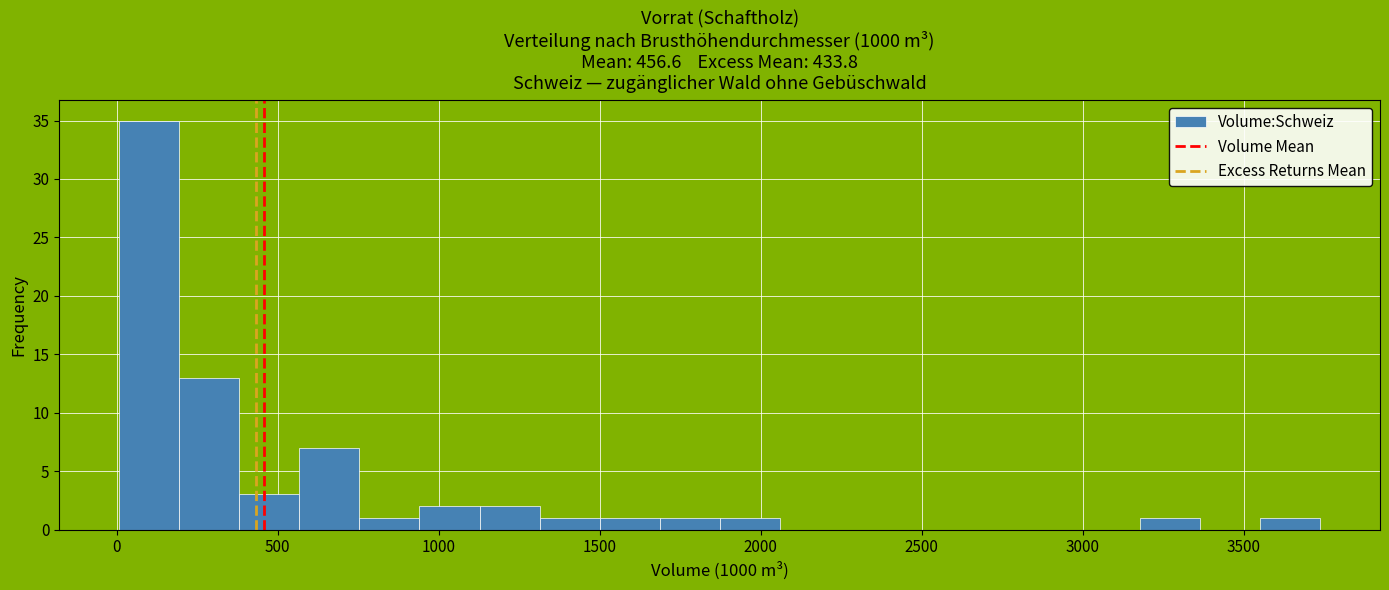

Around what value on the x-axis is the tallest bar? Give the approximate position of its centre, as read against the axis.

100